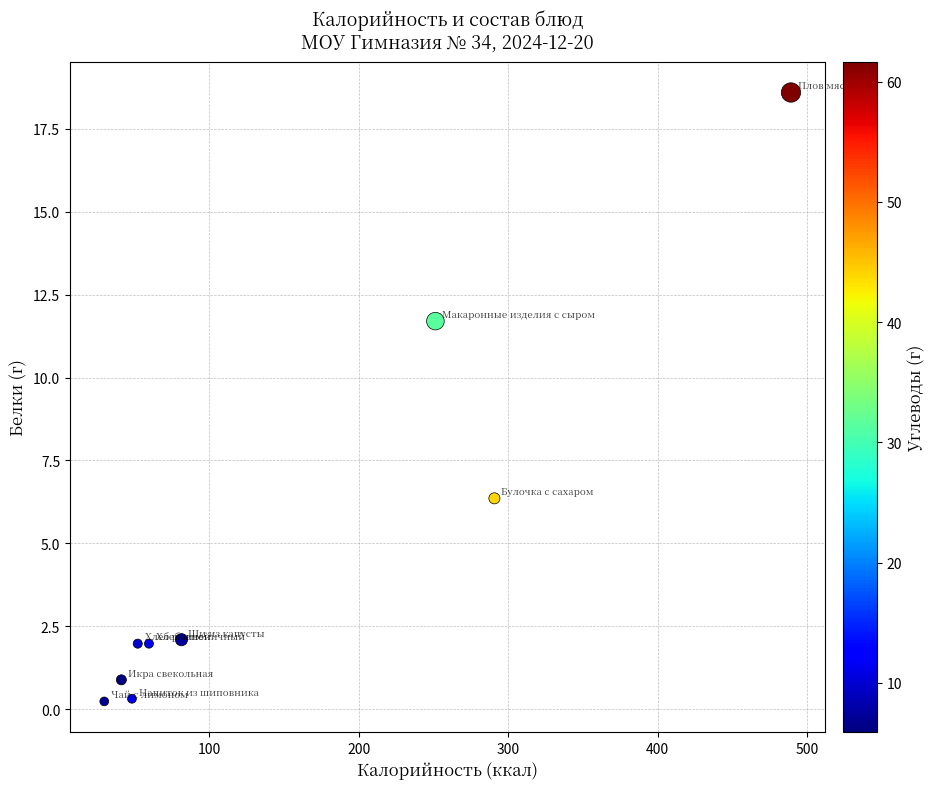

What is the range of X values (max minus min)?

459.4